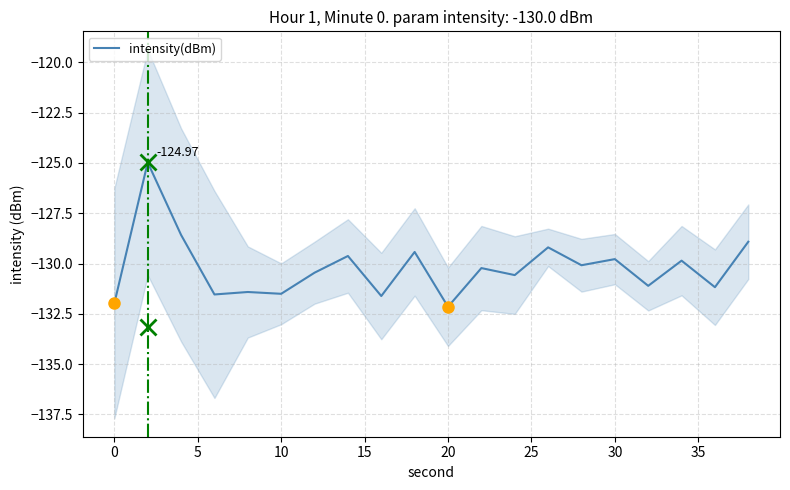

Count the number of categories in the chart.

20